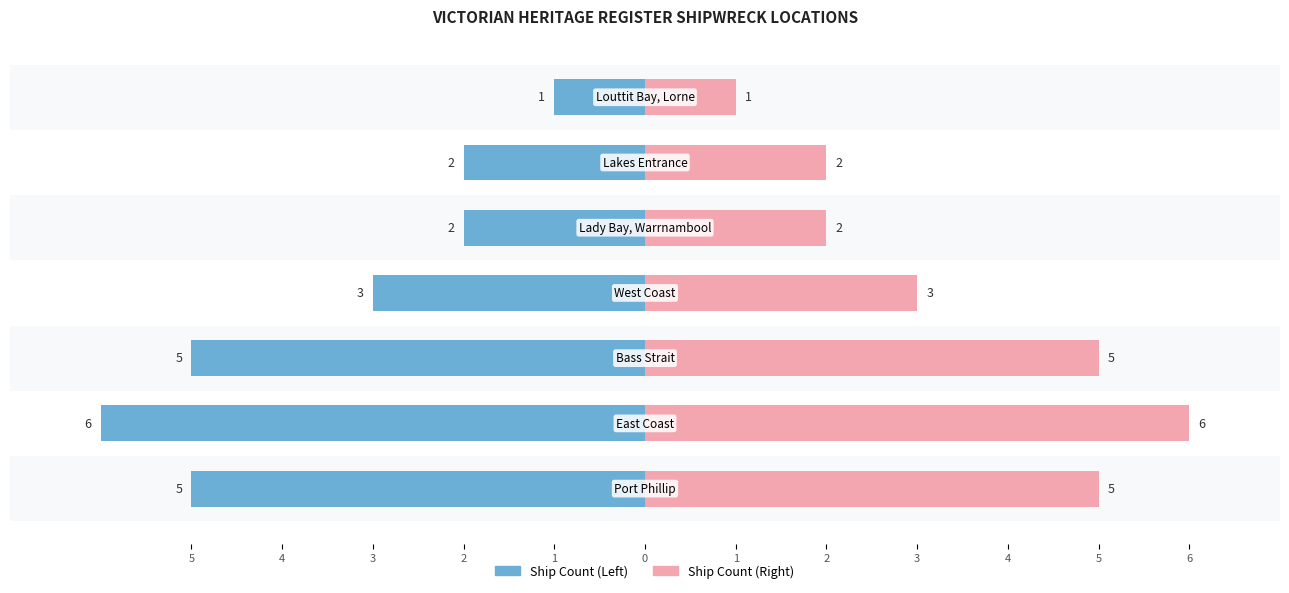

How many data points in Ship Count (Left) are above -3?

3